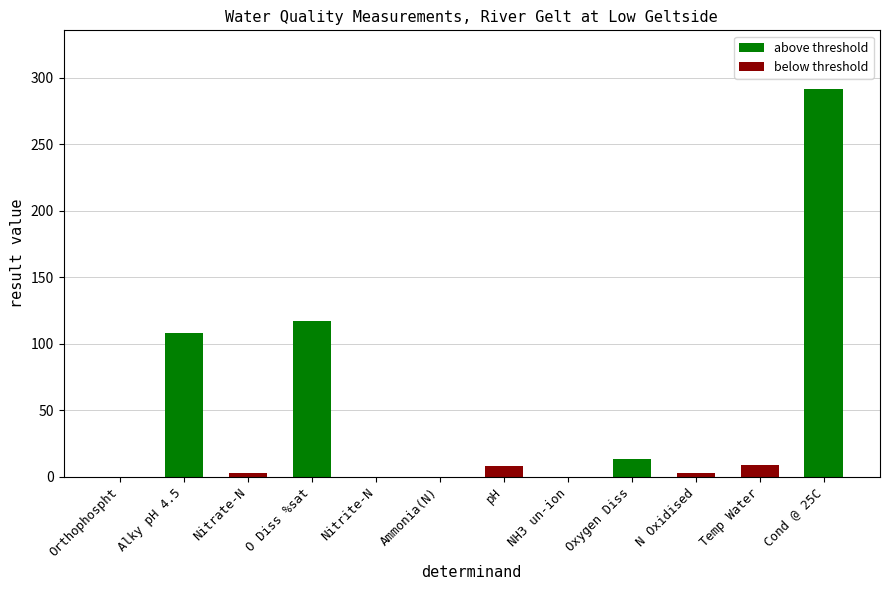

Does the chart contain stacked bars?

No